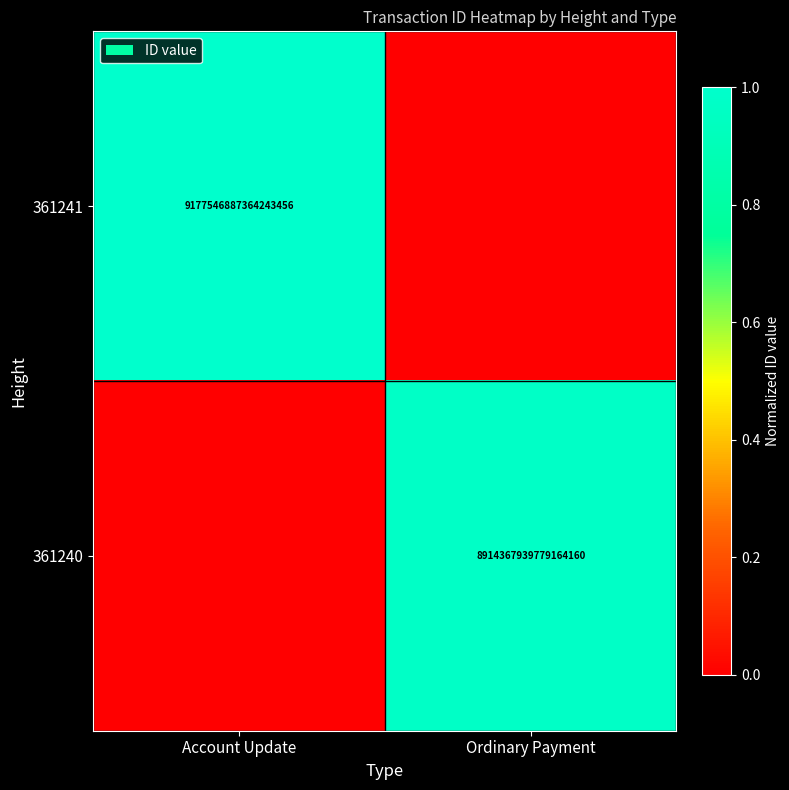

At which category does the chart reach its peak across all series?

Account Update